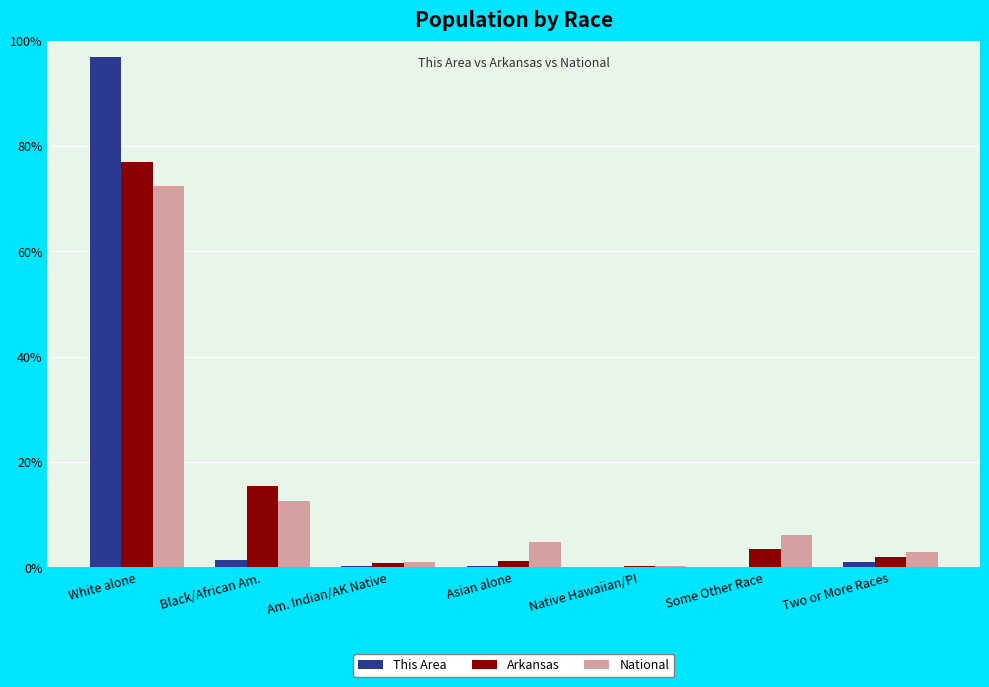

The National series shows 72.4 at White alone. True or false?

True